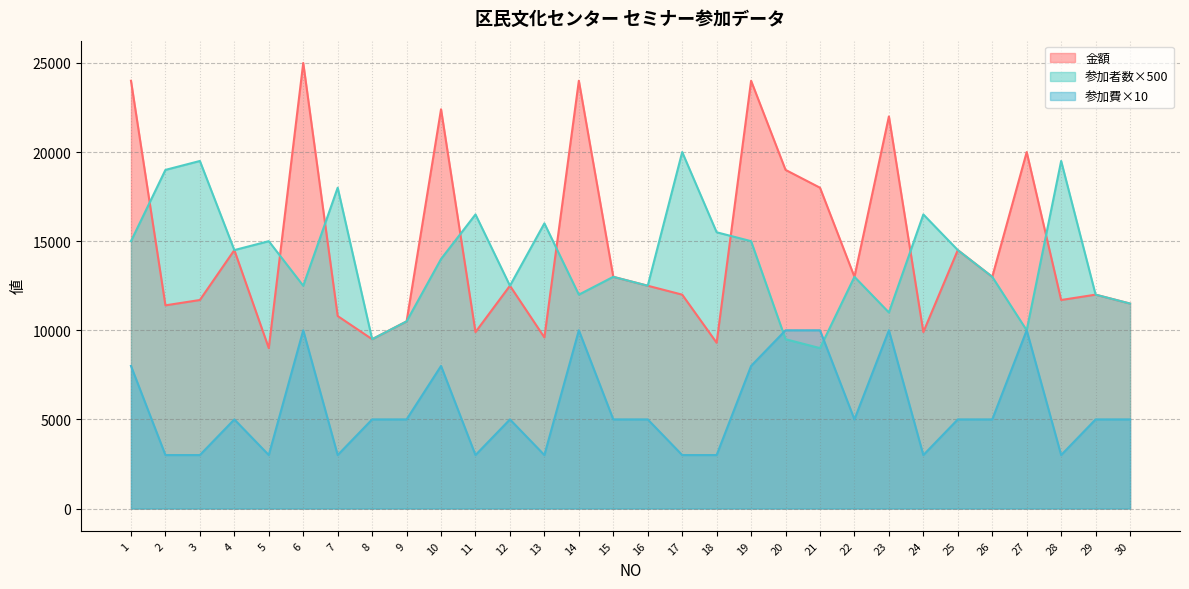

Which series has the largest range (max minus min)?

金額